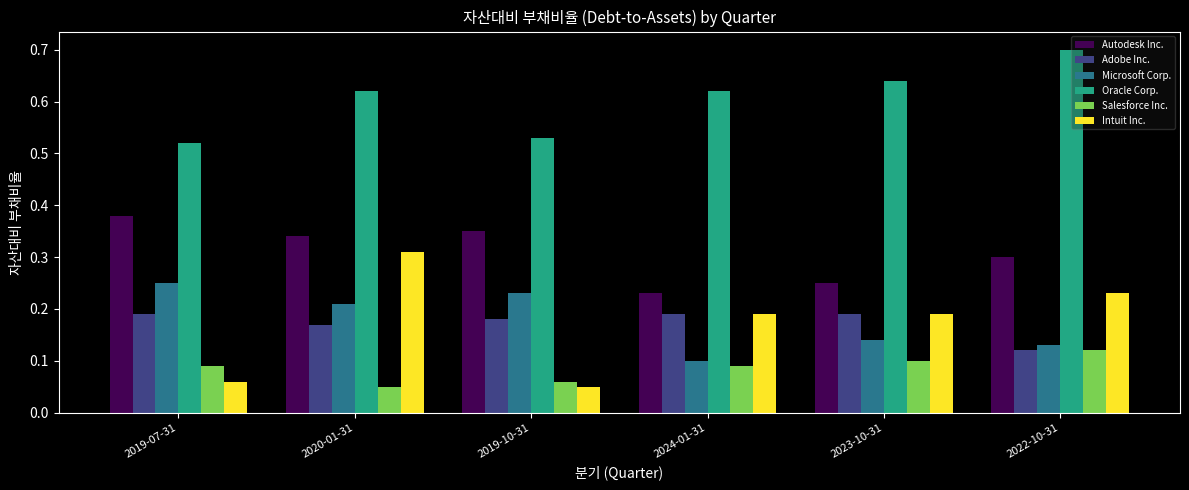

Which series has the widest spread of values?

Intuit Inc.